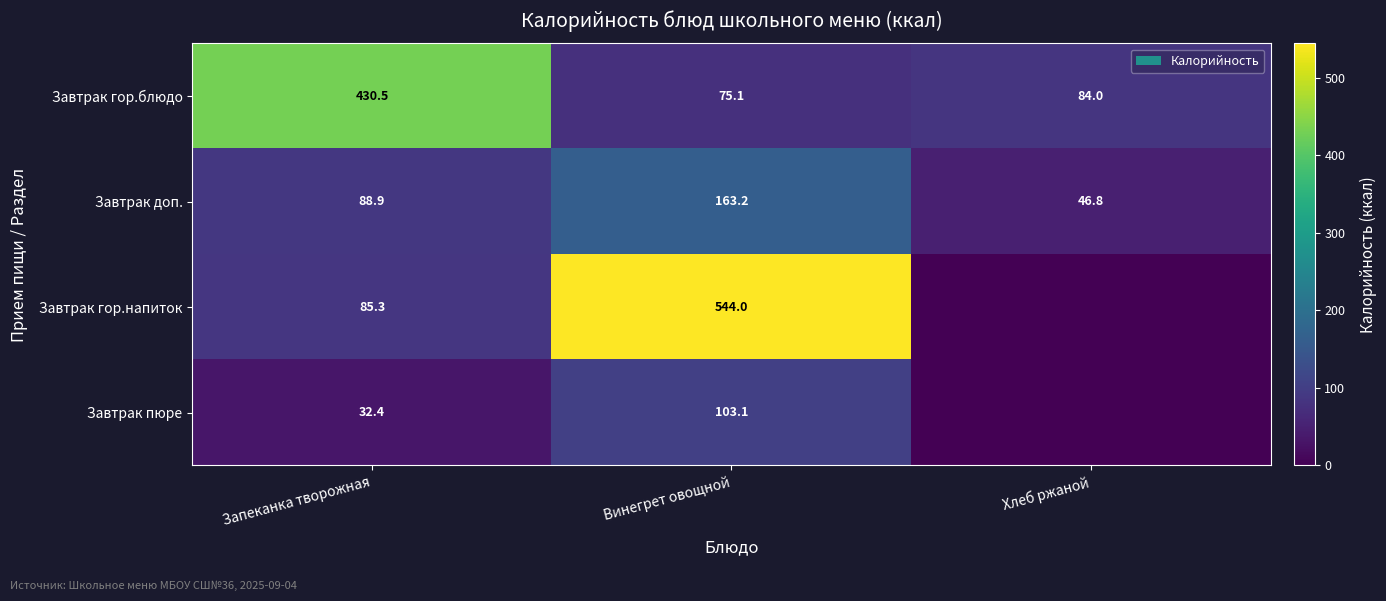

Is the value of Завтрак гор.напиток at Запеканка творожная greater than the value of Завтрак гор.блюдо at Винегрет овощной?

Yes